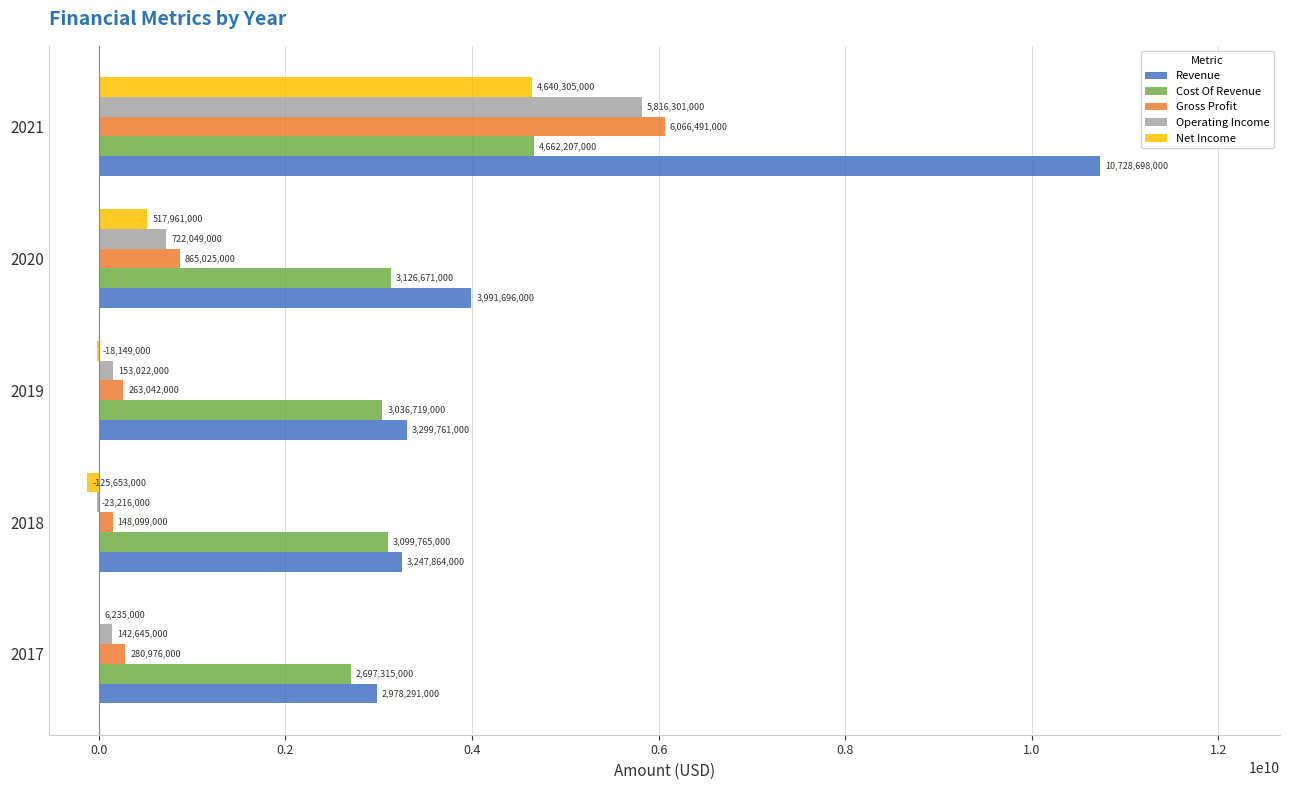

What is the sum of all Gross Profit values?

7623633000